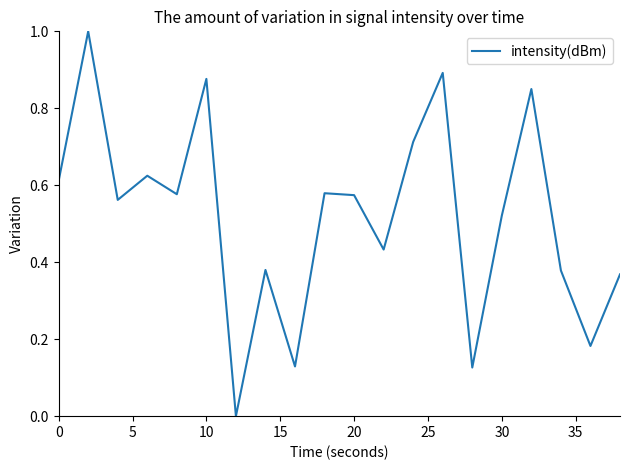

What is the difference between the maximum and minimum values?

1.0